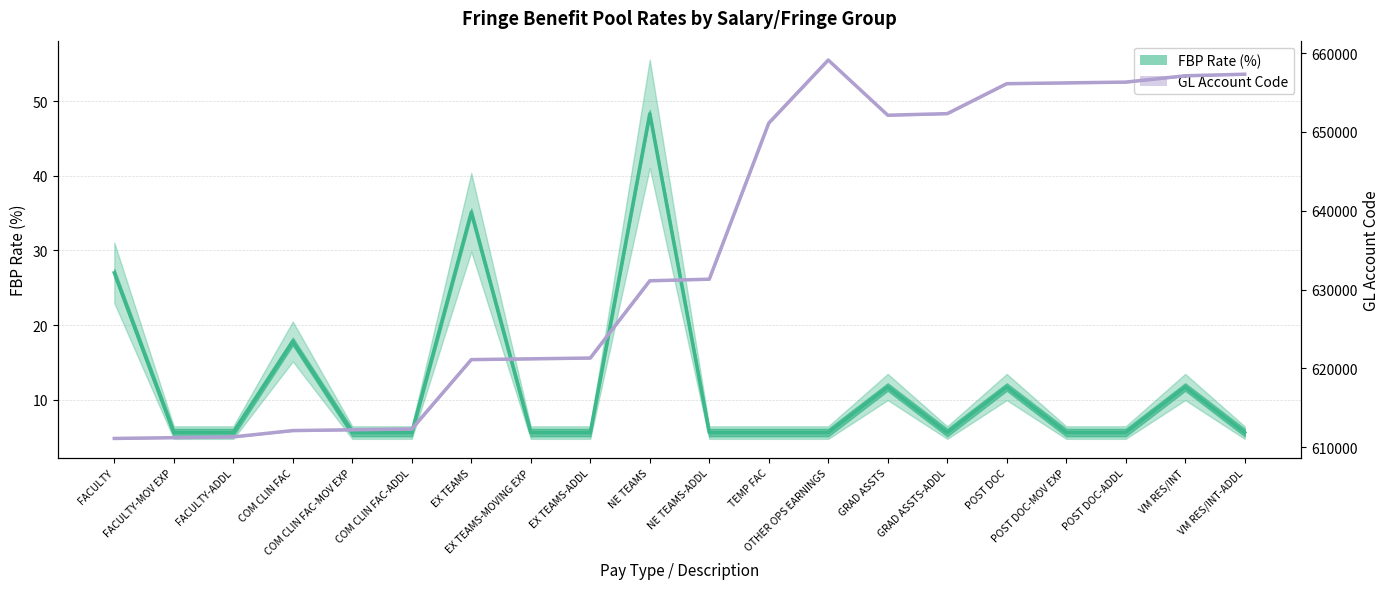

True or false: FBP Rate (%) and GL Account Code intersect in this chart.

False